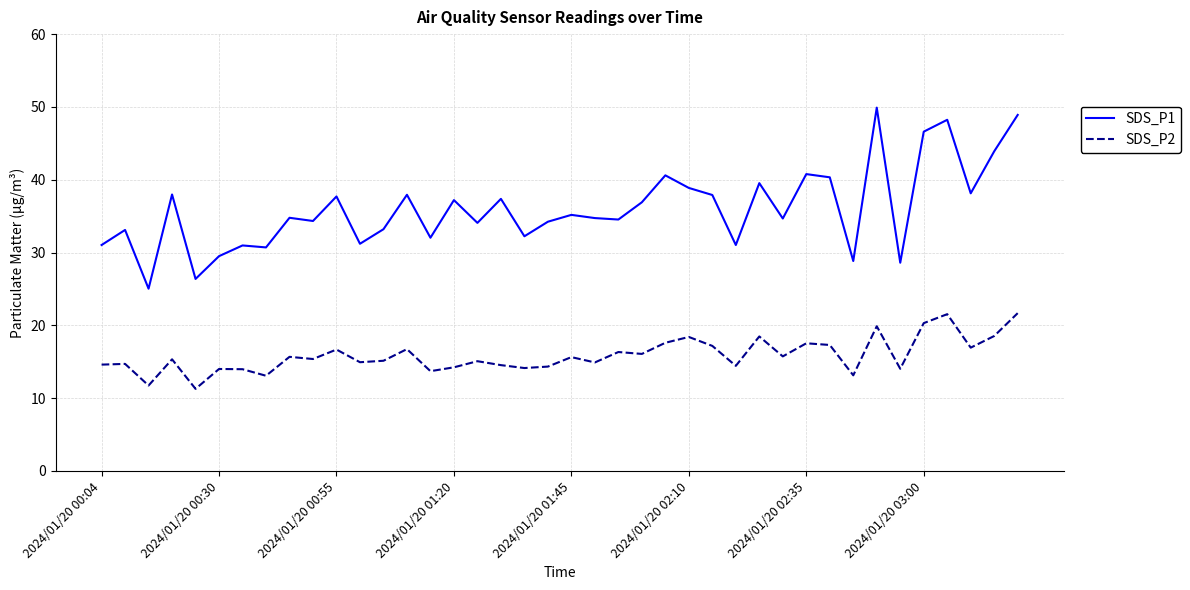

Rank the series by their average value, from lowest to highest.

SDS_P2, SDS_P1